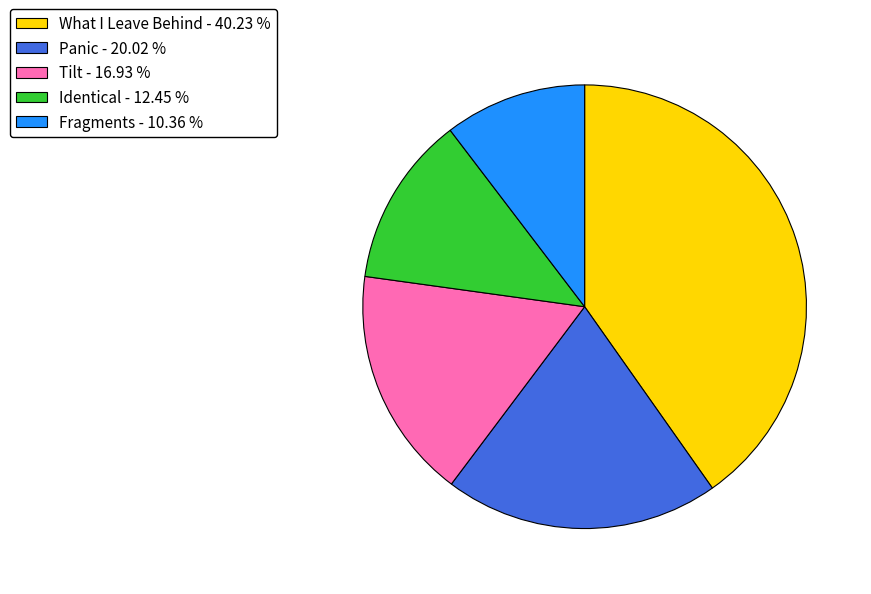

The Panic slice represents 20% of the pie. True or false?

True